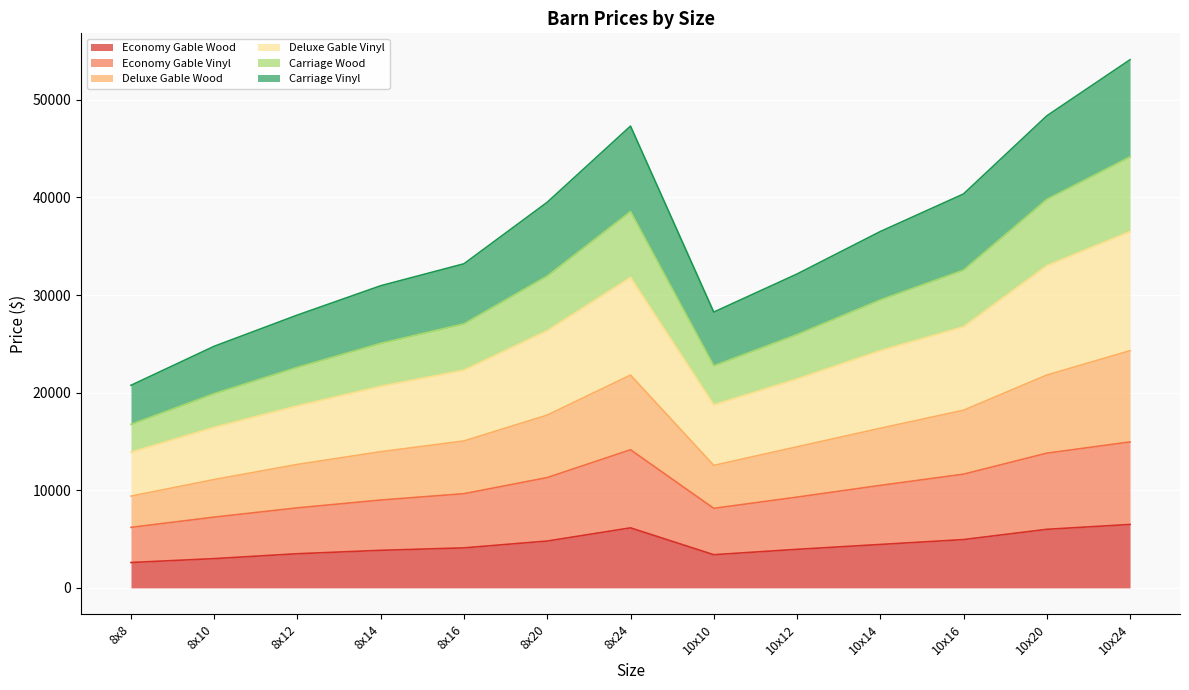

What is the total value across all series at 10x20?

48350